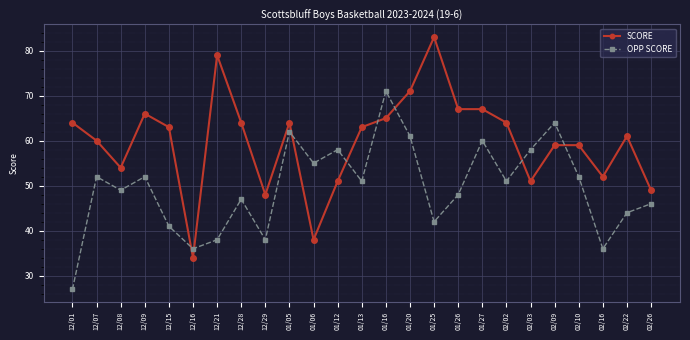

What is the approximate value of SCORE at 12/07, to the nearest 5?

60